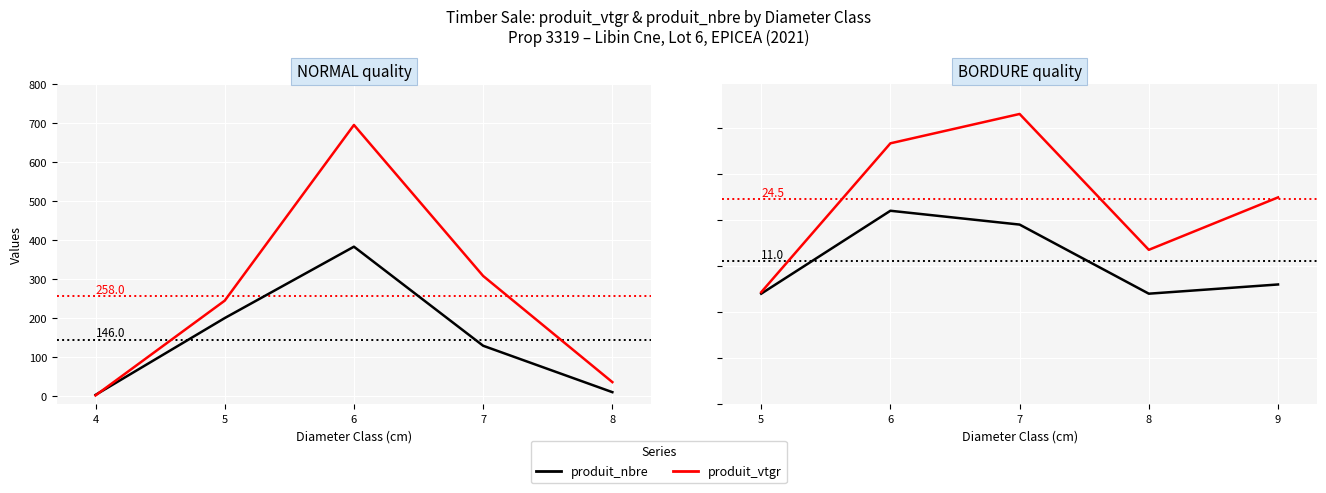

What is the spread (max minus min) of values at 9?

18.9